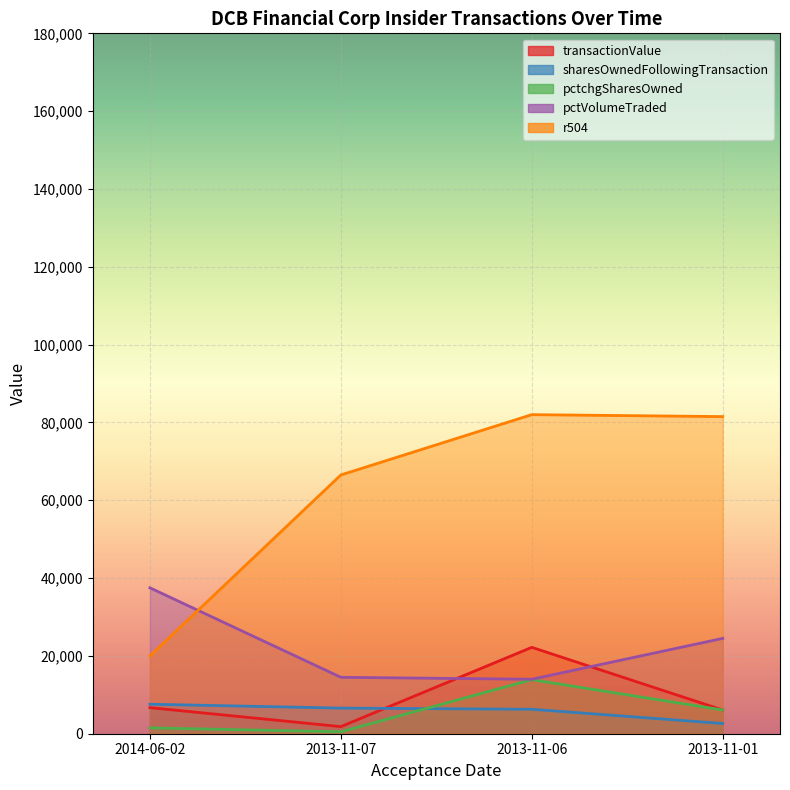

At how many categories does at least one series exceed 54165?

3